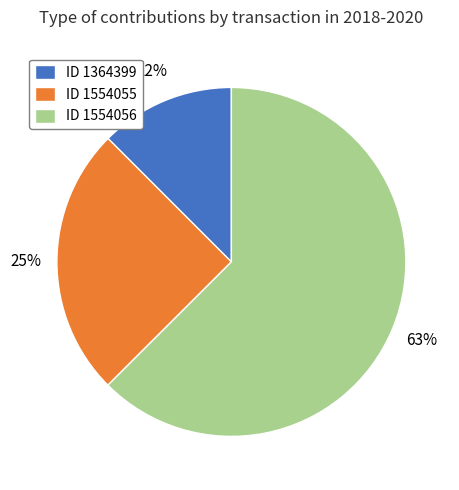

To the nearest percent, what portion does ID 1554055 represent?

25%